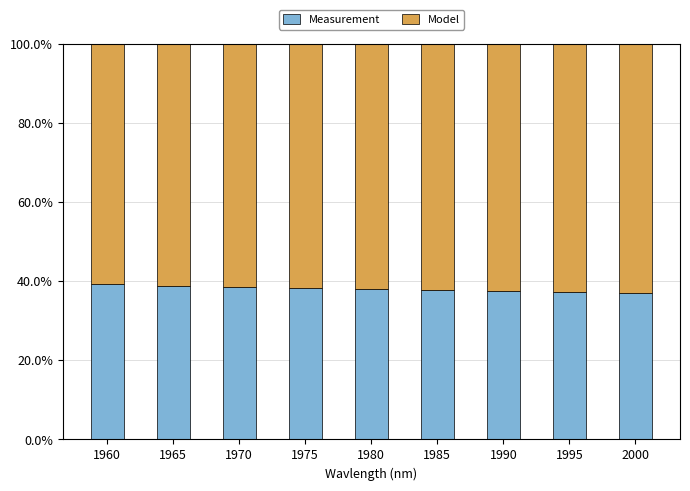

The Measurement series shows 63.2 at 1975. True or false?

False